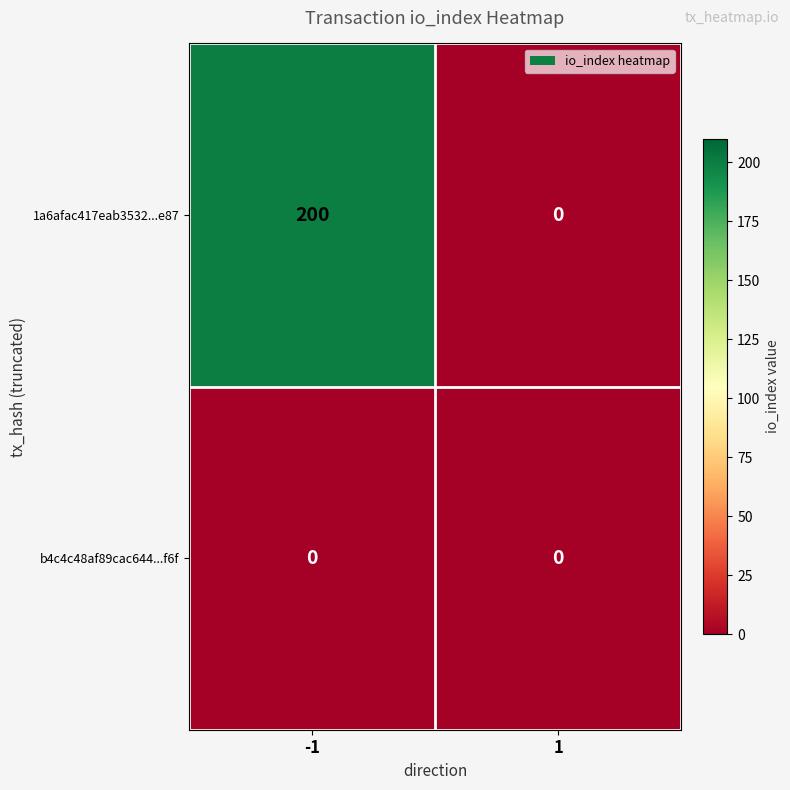

What is the sum of all 1a6afac417eab3532...e87 values?

200